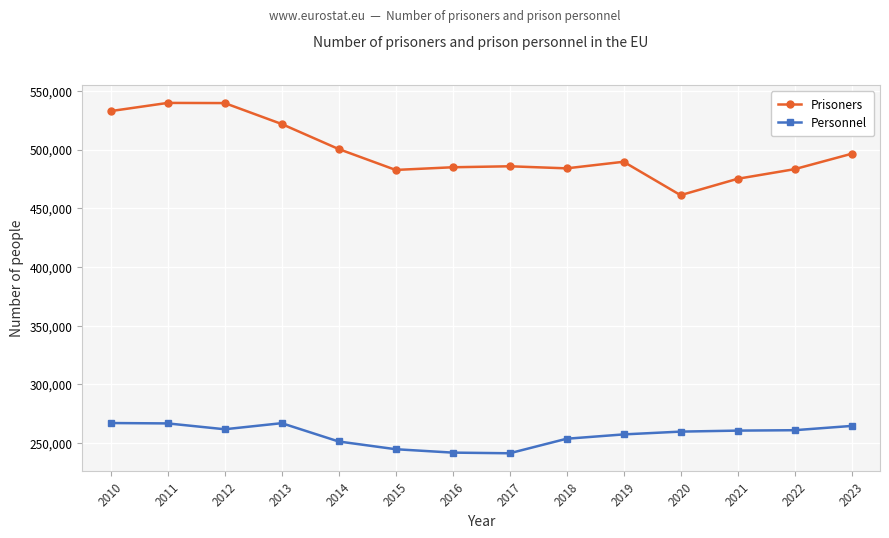

Which series changed the most between 2017 and 2020?

Prisoners